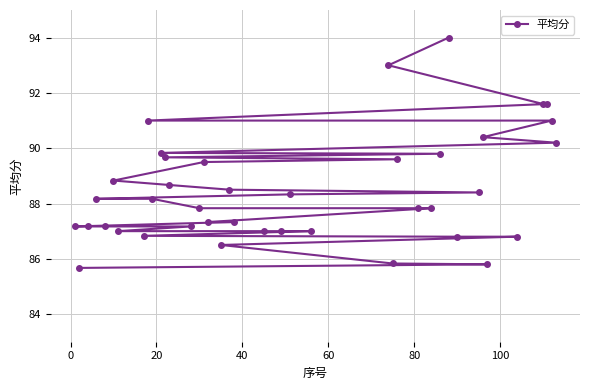

What is the difference between the maximum and minimum values?

8.3